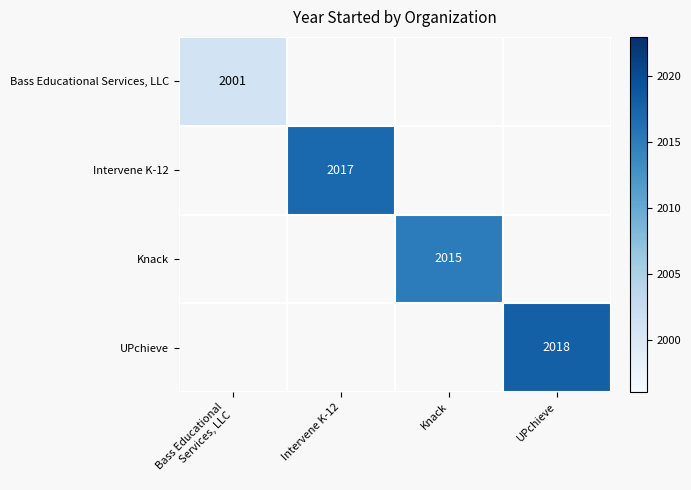

Which label corresponds to the smallest value in the chart?

Bass Educational
Services, LLC